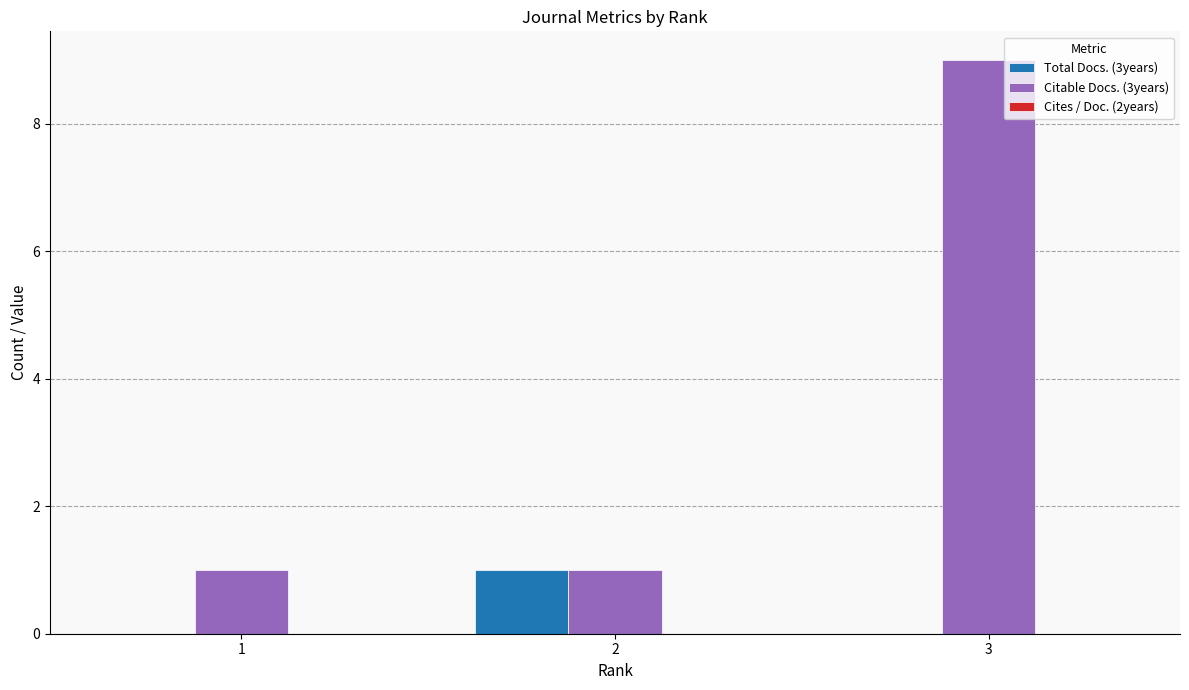

The Total Docs. (3years) series shows 0 at 1. True or false?

True